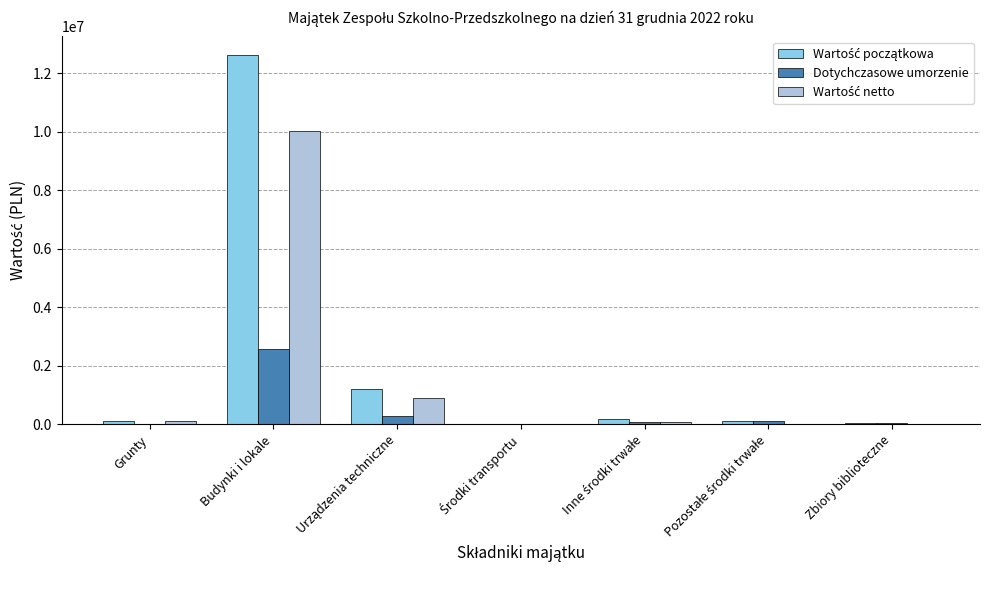

Is it true that Dotychczasowe umorzenie equals 0.0 at Grunty?

True